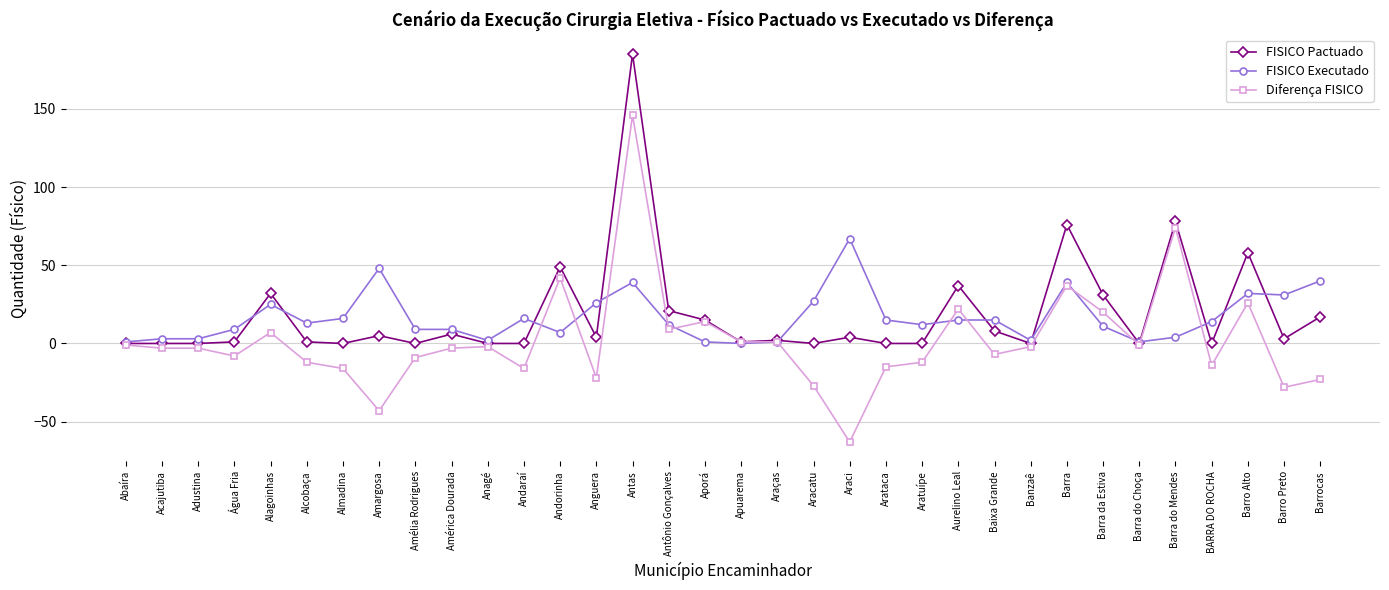

True or false: Diferença FISICO has more than 2 interior local peaks.

True